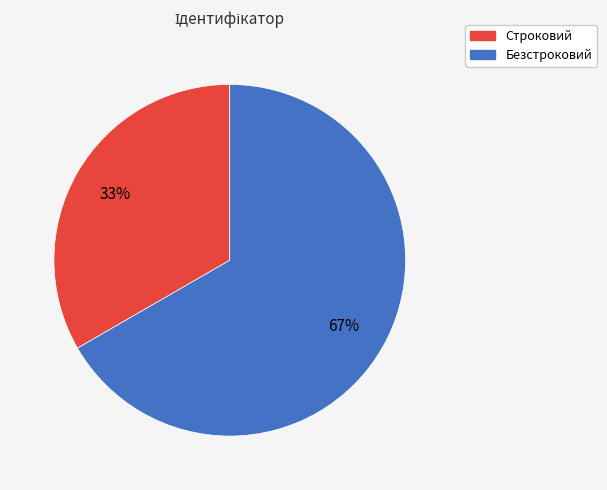

Is Строковий the majority of the pie?

No